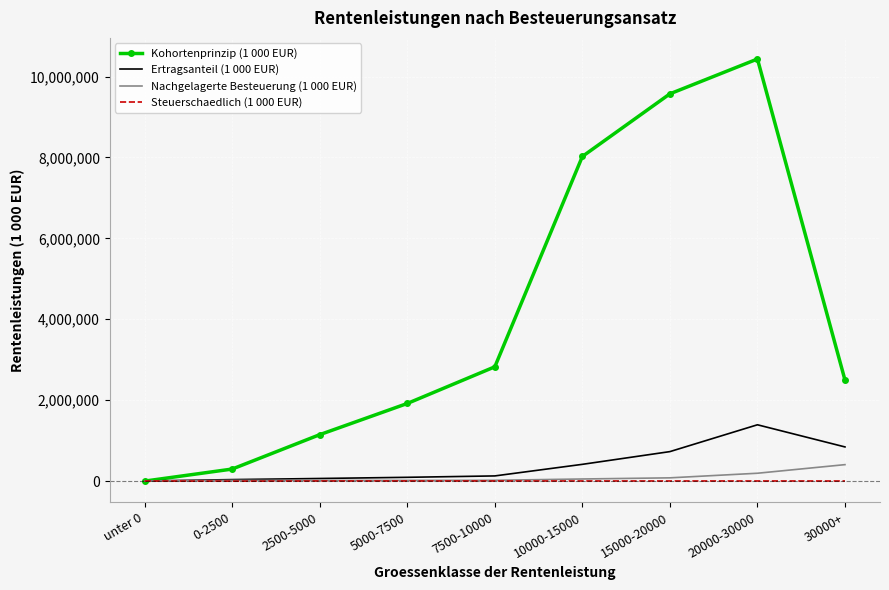

What position from the right is unter 0?

9